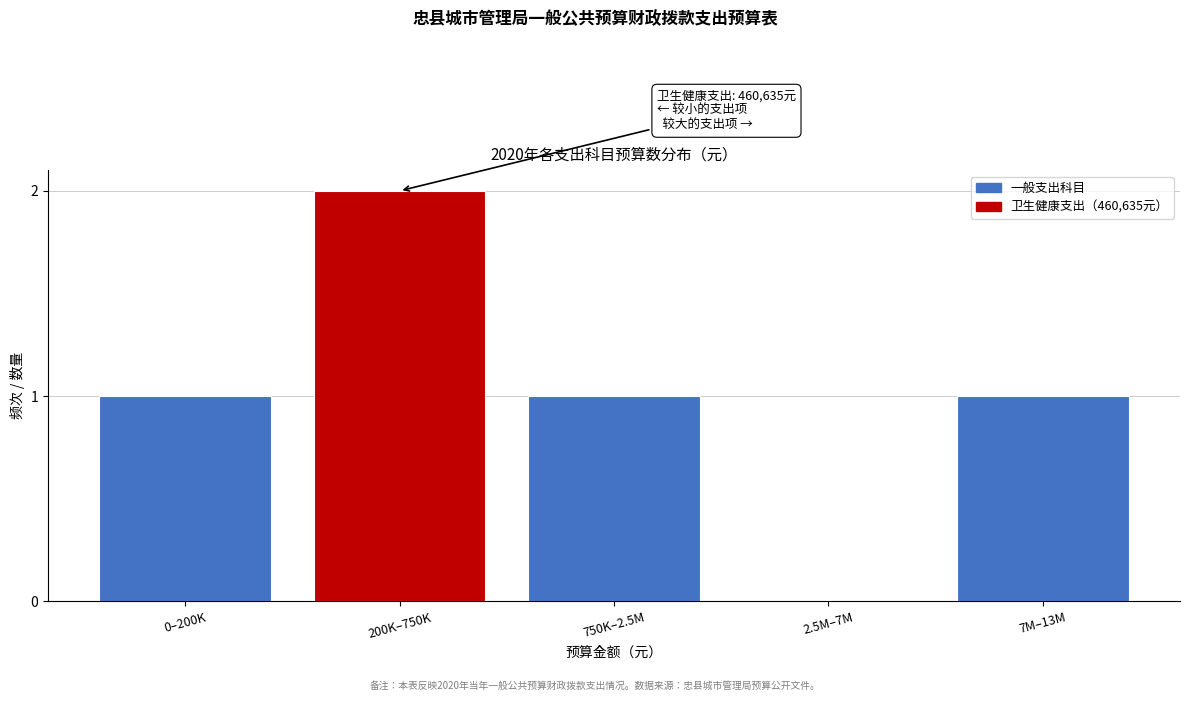

Reading right to left, extract all data points from this chart.

7M–13M=1	2.5M–7M=0	750K–2.5M=1	200K–750K=2	0–200K=1